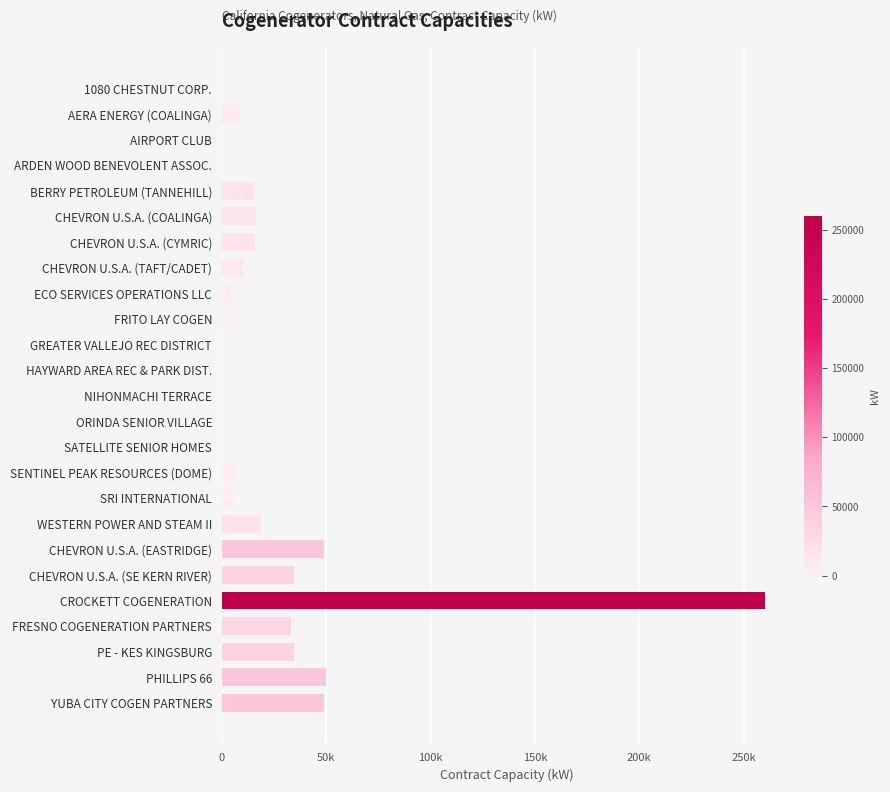

Which category has the highest value across all series?

CROCKETT COGENERATION